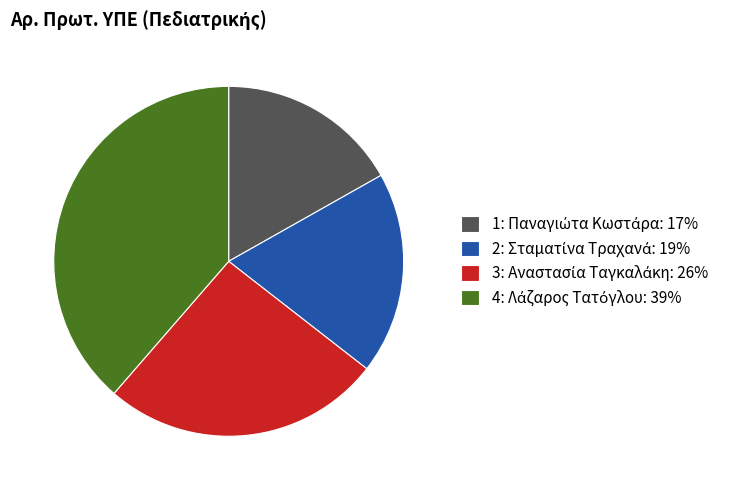

Is there any slice that represents more than half of the pie?

No